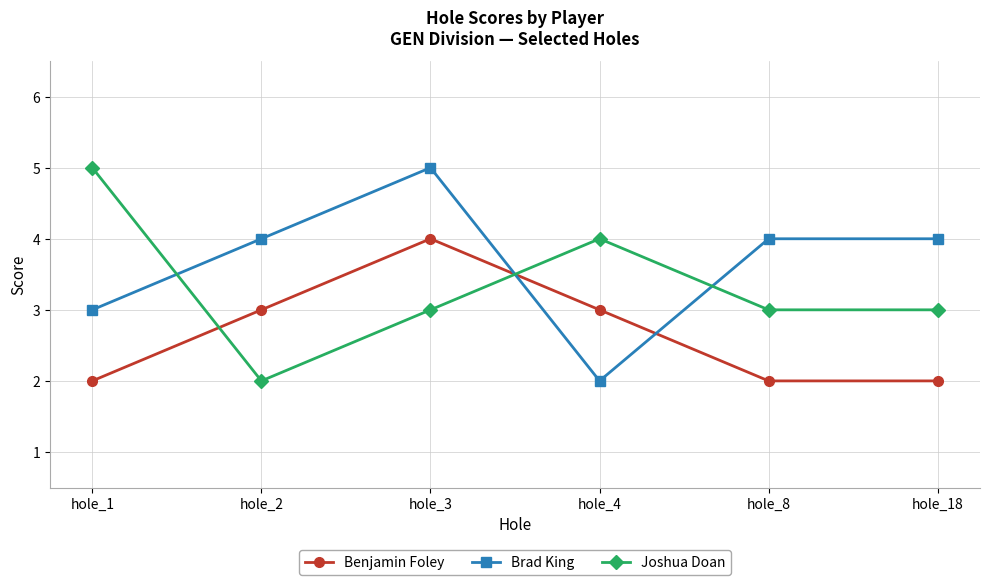

Is the value of Benjamin Foley at hole_1 greater than the value of Brad King at hole_8?

No